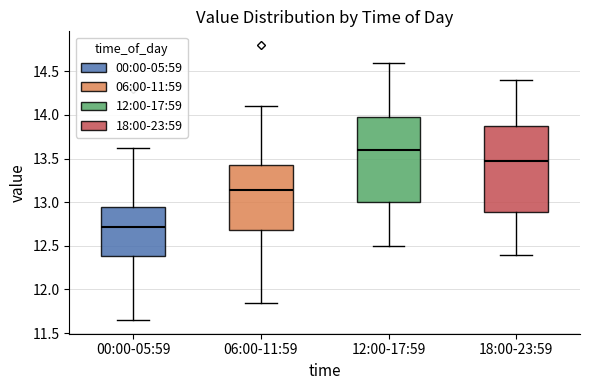

Which box's median line is the highest?

12:00-17:59